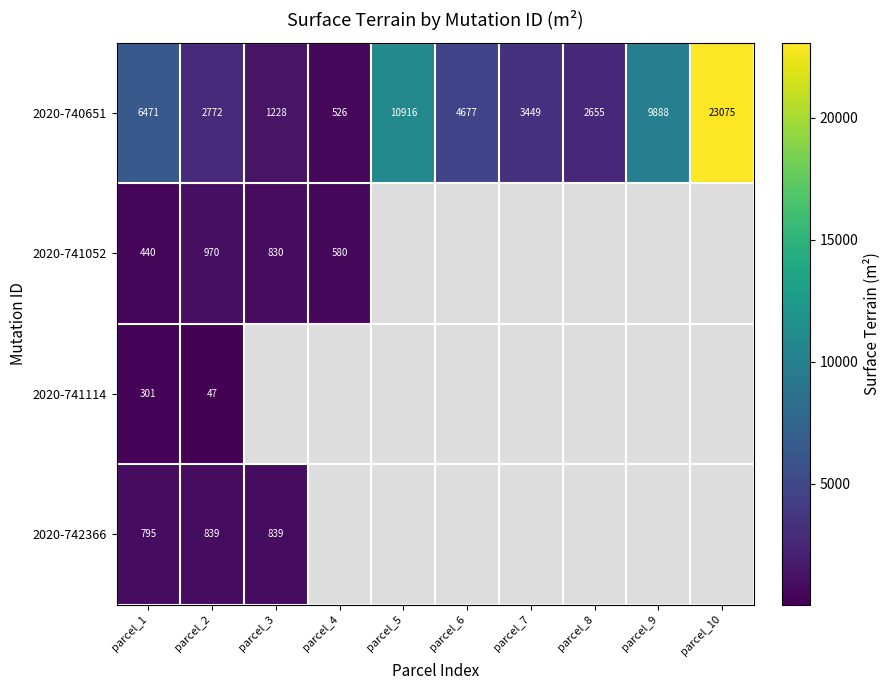

The 2020-740651 series shows 17877 at parcel_5. True or false?

False